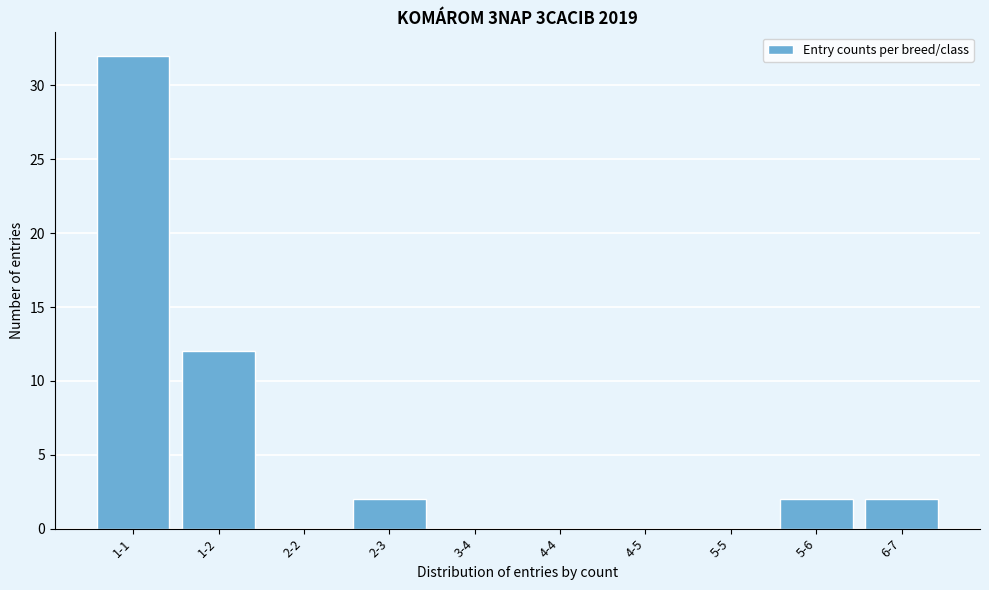

Reading left to right, what are all the values shown in this chart?

1-1=32	1-2=12	2-2=0	2-3=2	3-4=0	4-4=0	4-5=0	5-5=0	5-6=2	6-7=2